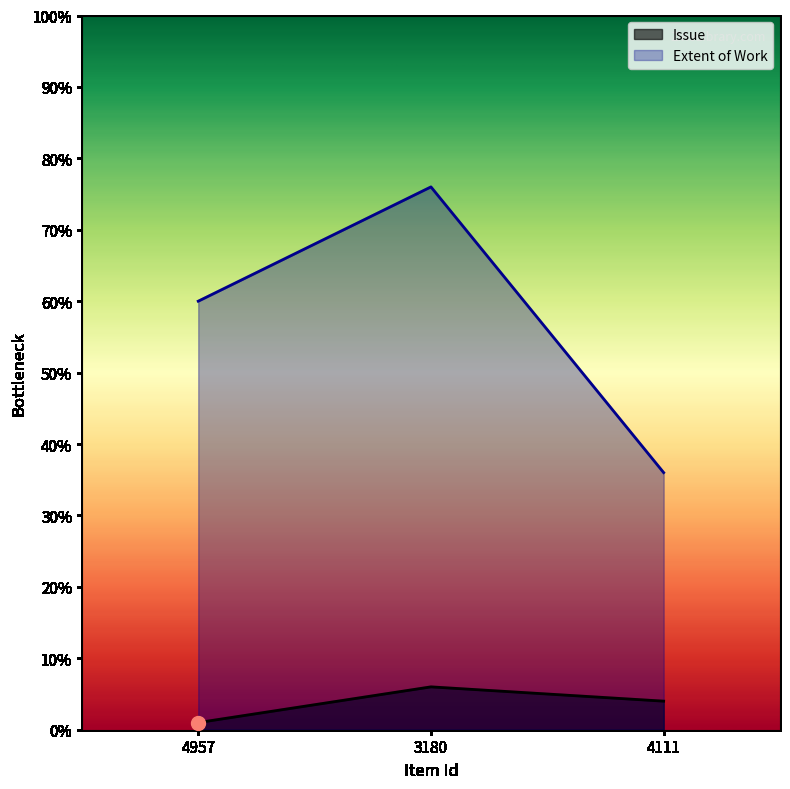

What are all the series names shown in the legend?

Issue, Extent of Work